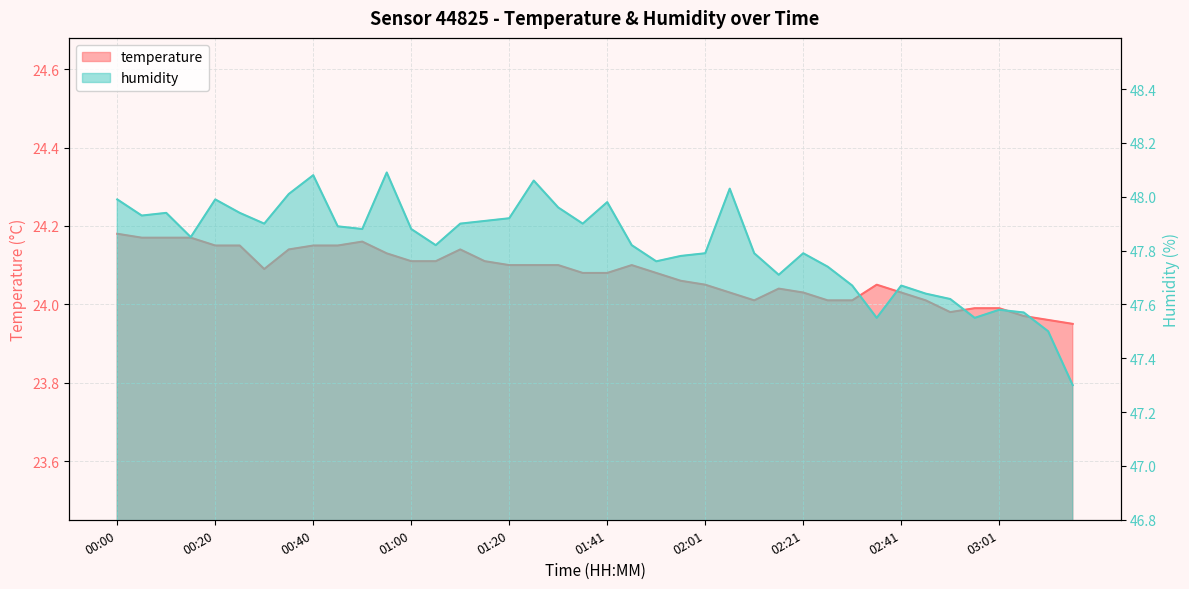

Reading left to right, extract all data points from this chart.

temperature: 00:00=24.2	00:05=24.2	00:10=24.2	00:15=24.2	00:20=24.1	00:25=24.1	00:30=24.1	00:35=24.1	00:40=24.1	00:45=24.1	00:50=24.2	00:55=24.1	01:00=24.1	01:05=24.1	01:10=24.1	01:15=24.1	01:20=24.1	01:25=24.1	01:30=24.1	01:36=24.1	01:41=24.1	01:46=24.1	01:51=24.1	01:56=24.1	02:01=24.1	02:06=24.0	02:11=24.0	02:16=24.0	02:21=24.0	02:26=24.0	02:31=24.0	02:36=24.1	02:41=24.0	02:46=24.0	02:51=24.0	02:56=24.0	03:01=24.0	03:06=24.0	03:11=24.0	03:16=23.9
humidity: 00:00=48.0	00:05=47.9	00:10=47.9	00:15=47.9	00:20=48.0	00:25=47.9	00:30=47.9	00:35=48.0	00:40=48.1	00:45=47.9	00:50=47.9	00:55=48.1	01:00=47.9	01:05=47.8	01:10=47.9	01:15=47.9	01:20=47.9	01:25=48.1	01:30=48.0	01:36=47.9	01:41=48.0	01:46=47.8	01:51=47.8	01:56=47.8	02:01=47.8	02:06=48.0	02:11=47.8	02:16=47.7	02:21=47.8	02:26=47.7	02:31=47.7	02:36=47.5	02:41=47.7	02:46=47.6	02:51=47.6	02:56=47.5	03:01=47.6	03:06=47.6	03:11=47.5	03:16=47.3